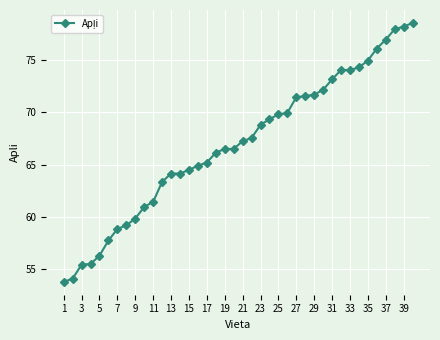

What is the sum of all values?

2676.4